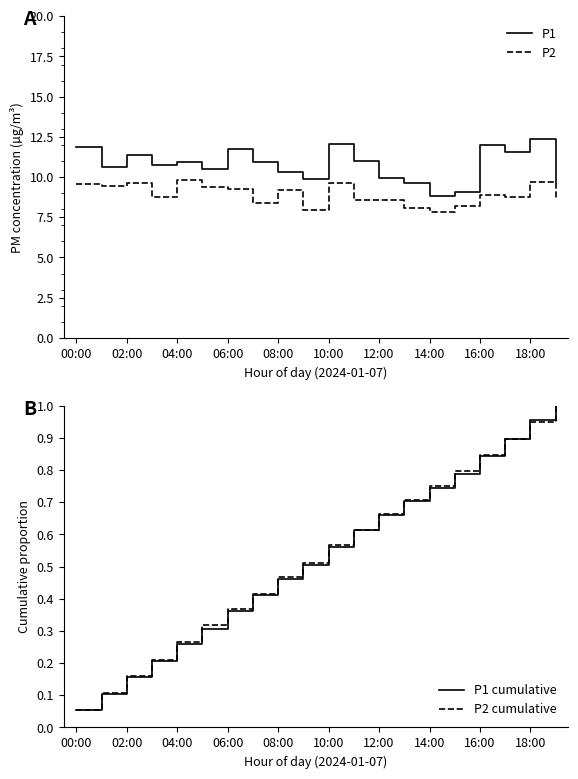

True or false: P2 cumulative and P2 cross at least once.

False